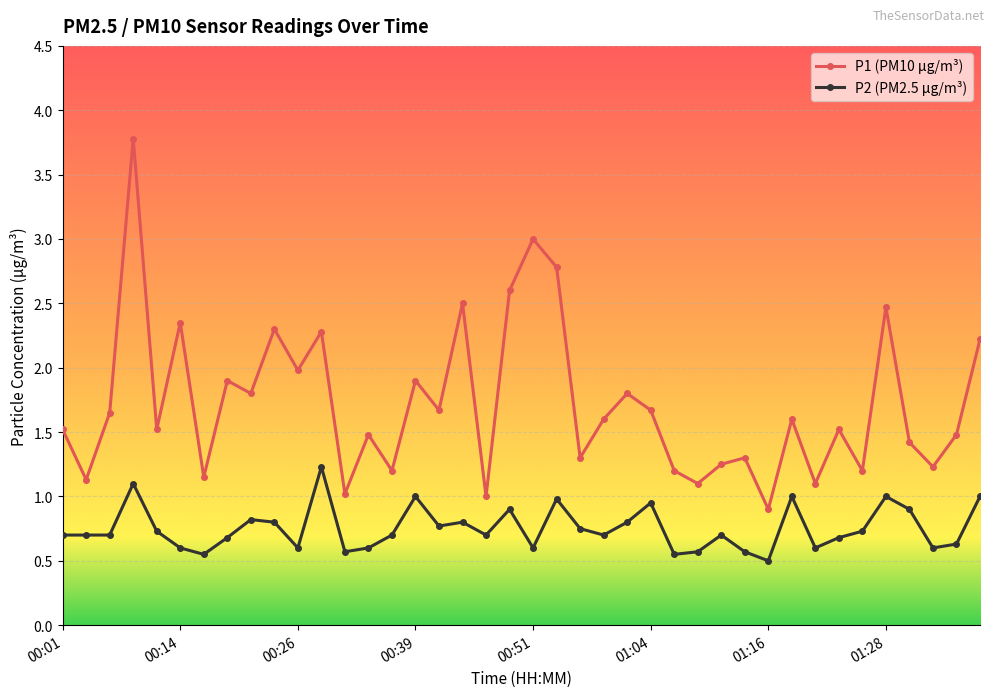

In P1 (PM10 µg/m³), how many points are lower than both neighbors (excluding endpoints)?

15